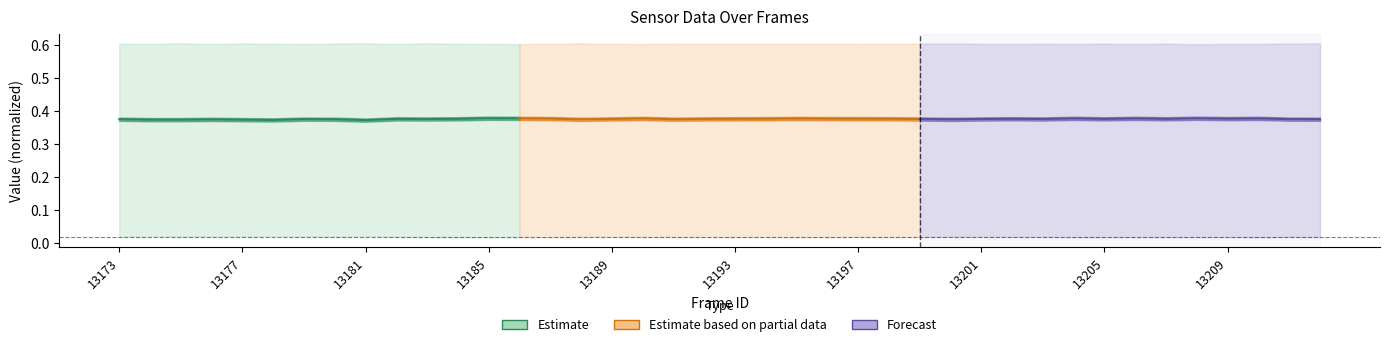

Count the Forecast values in the range 0 to 1.

14